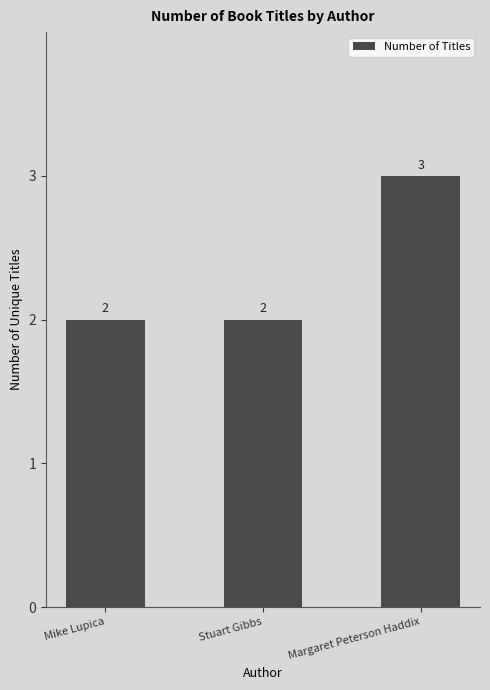

How many bars are there in total?

3